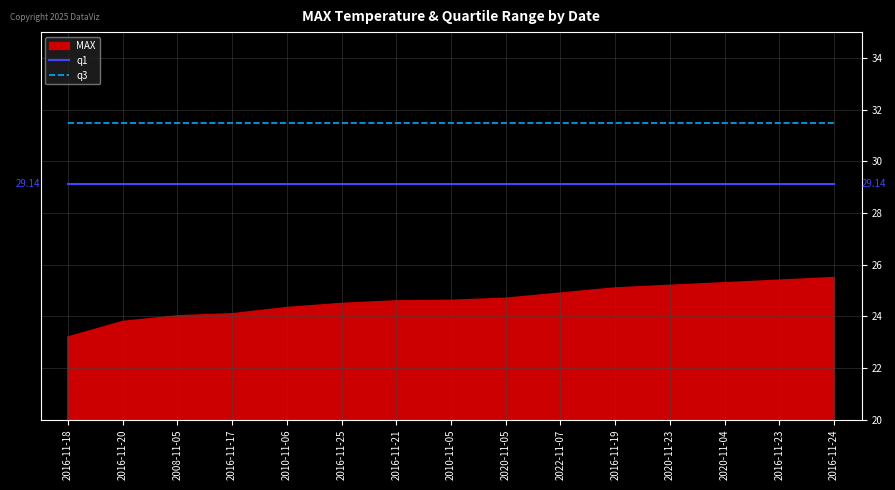

True or false: q3 and q1 cross at least once.

False